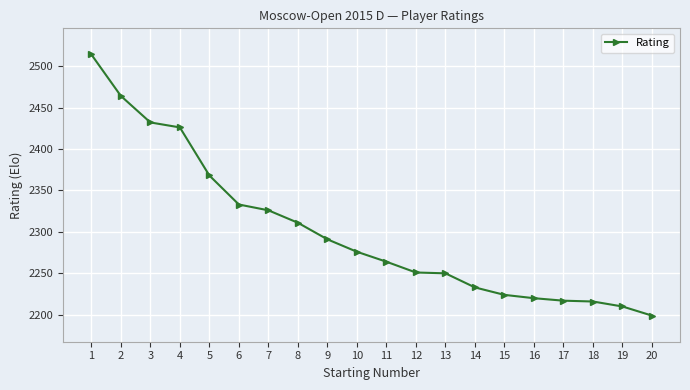

Is it true that the value at 18 is 3505?

False